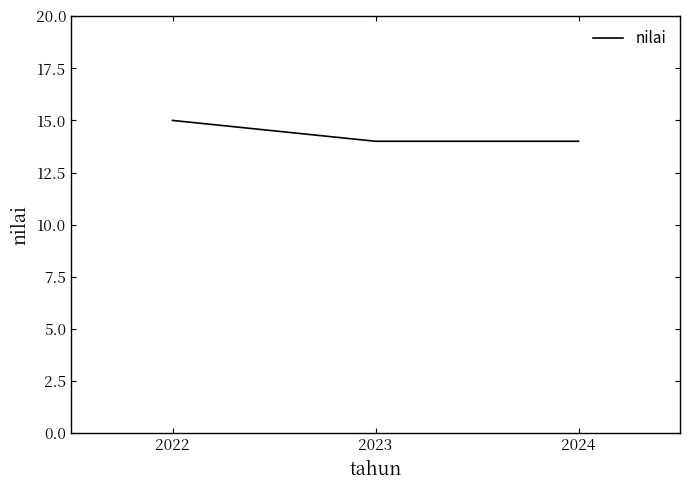

True or false: the data shows 20 at 2022.

False